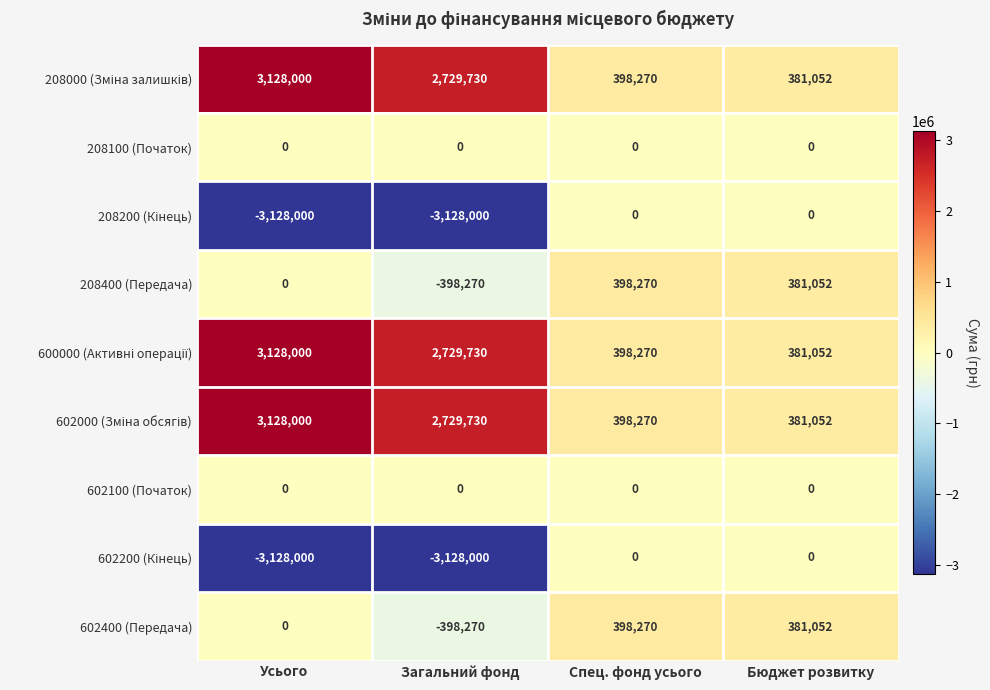

True or false: 602400 (Передача) has a value of 538998 at Спец. фонд усього.

False